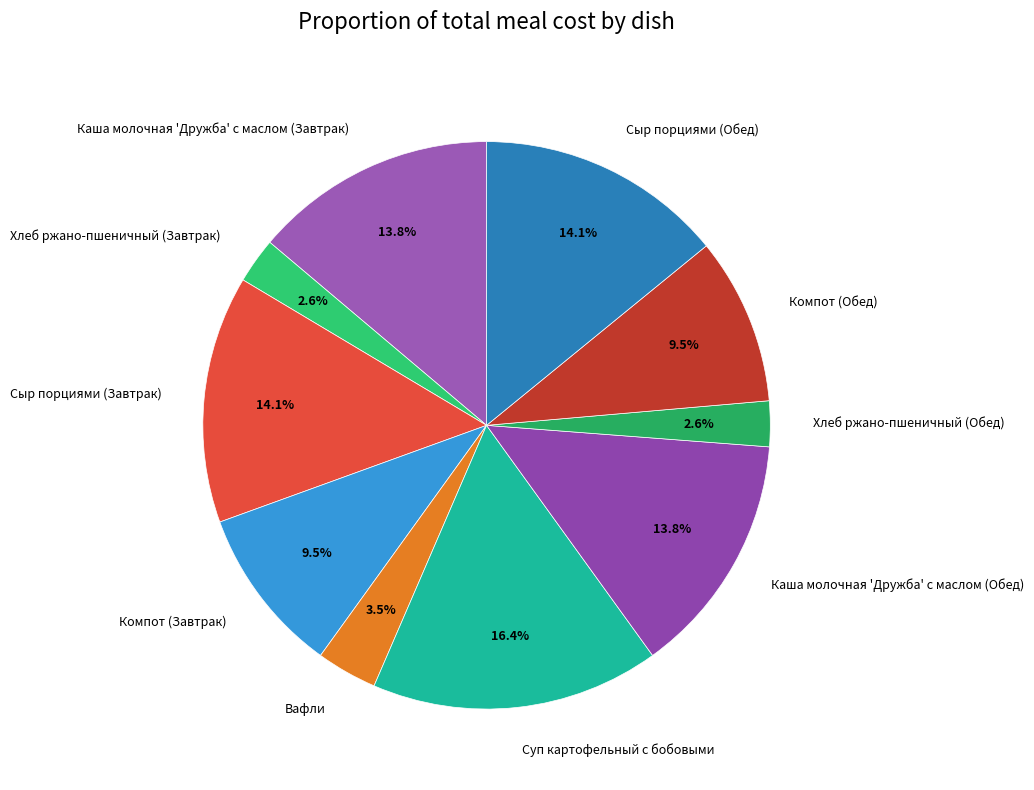

To the nearest percent, what percentage of the pie is Сыр порциями (Завтрак)?

14%